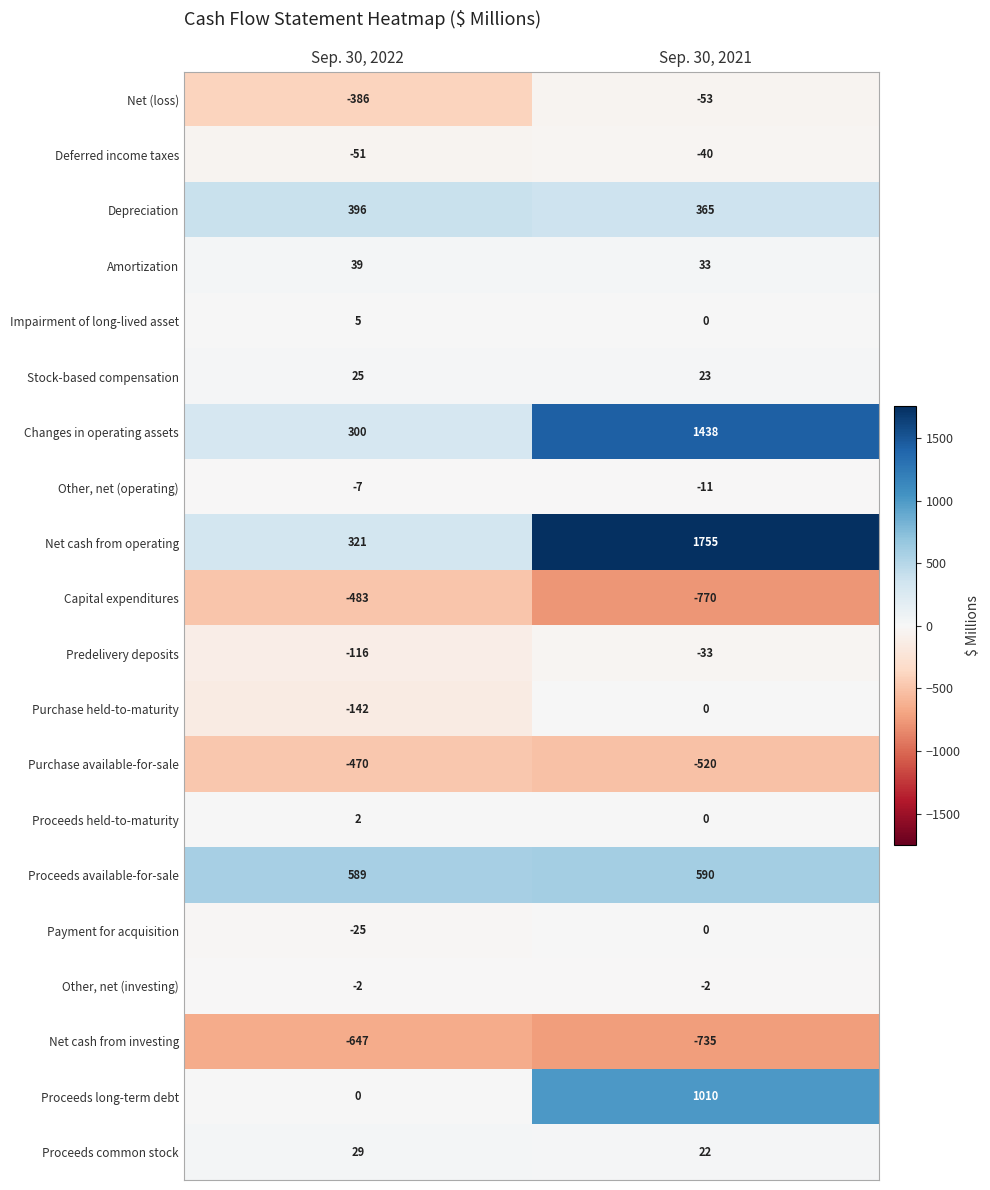

Which series has the largest total across all categories?

Net cash from operating